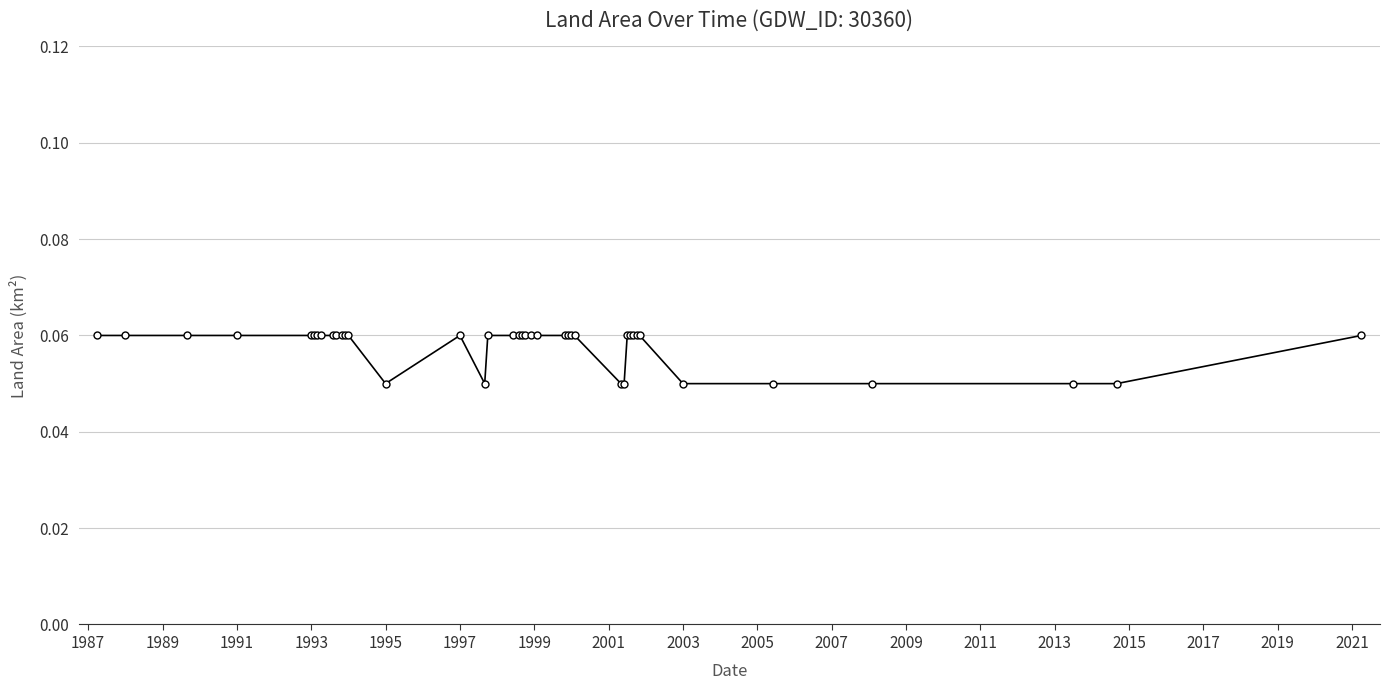

How many values are between 0 and 1?

40